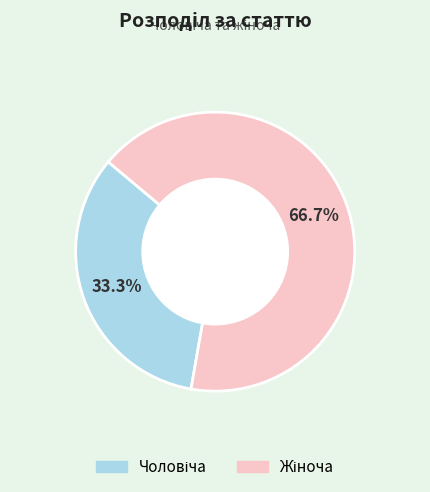

How many segments does this pie chart have?

2